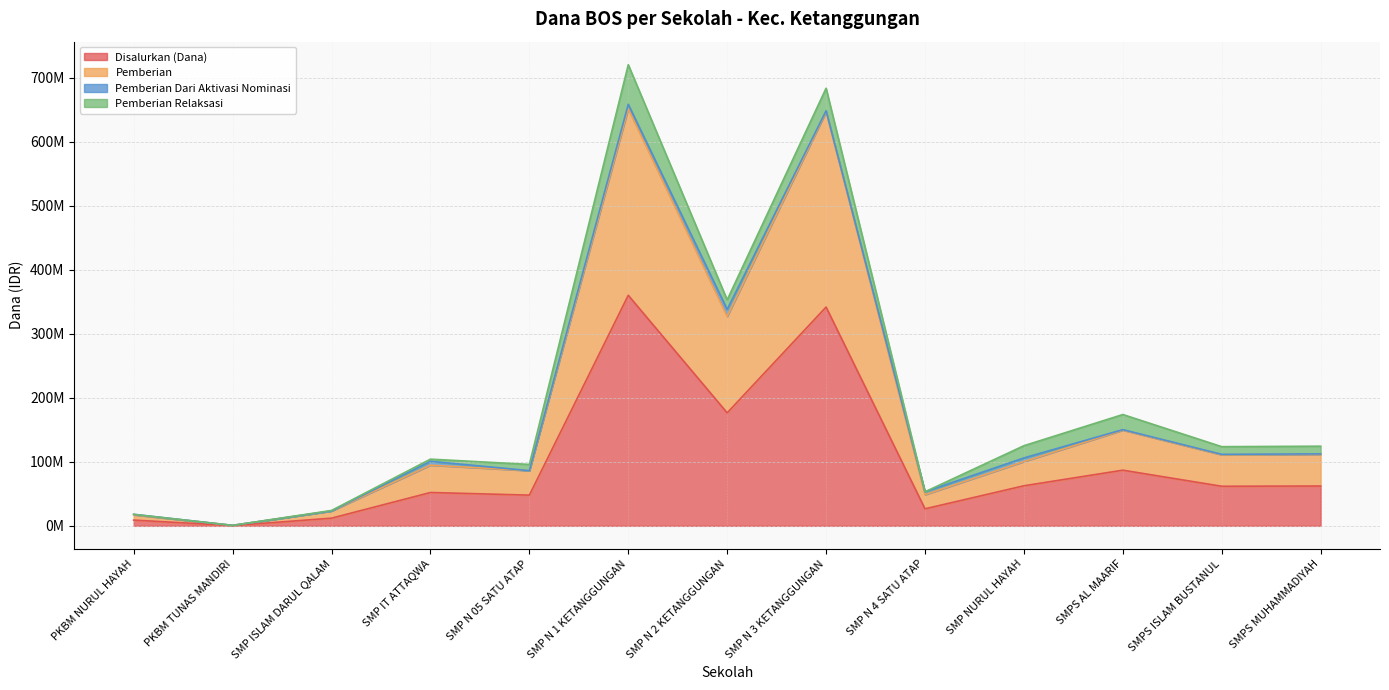

Does the chart have visible grid lines?

Yes